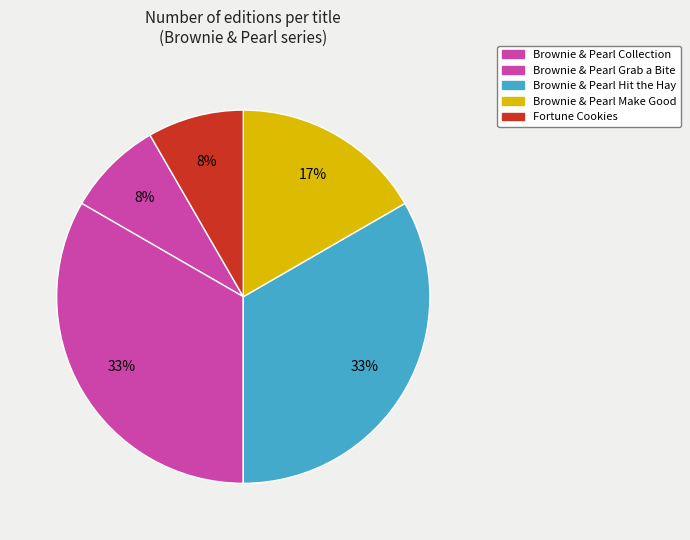

Count the number of slices in the pie.

5